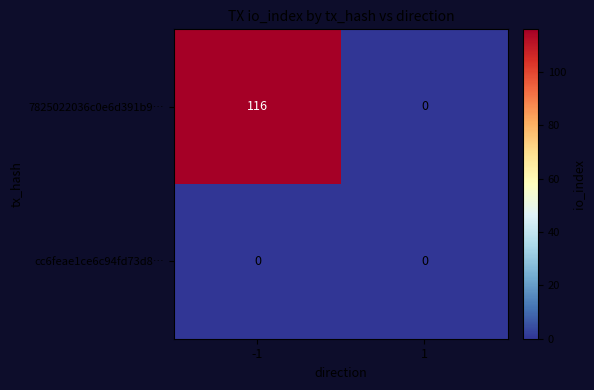

What is the difference between the 7825022036c0e6d391b9… values at -1 and 1?

116